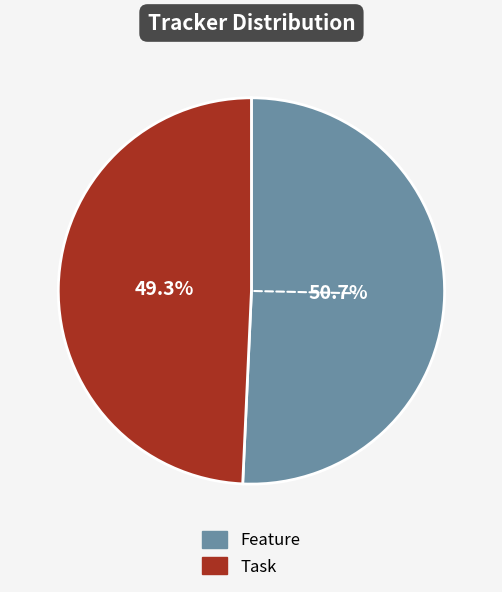

Which category accounts for the majority?

Feature